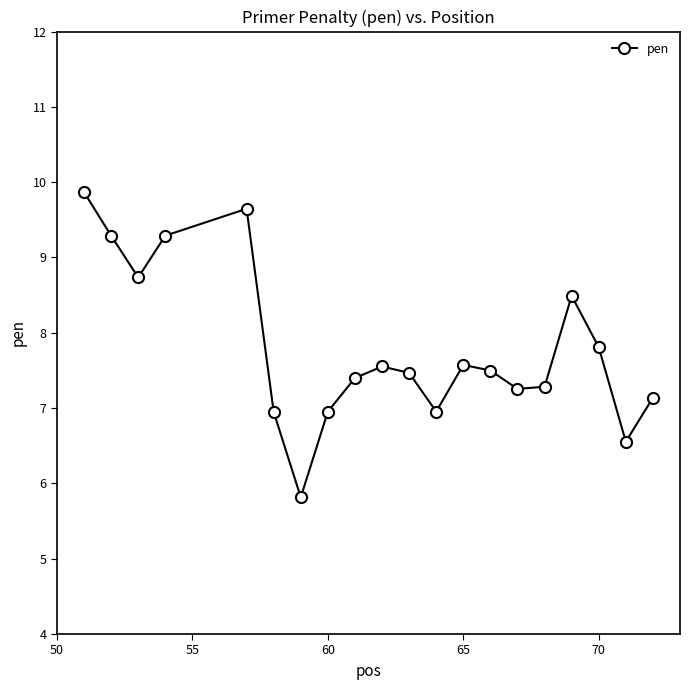

Is it true that pen equals 7.0 at 60?

True